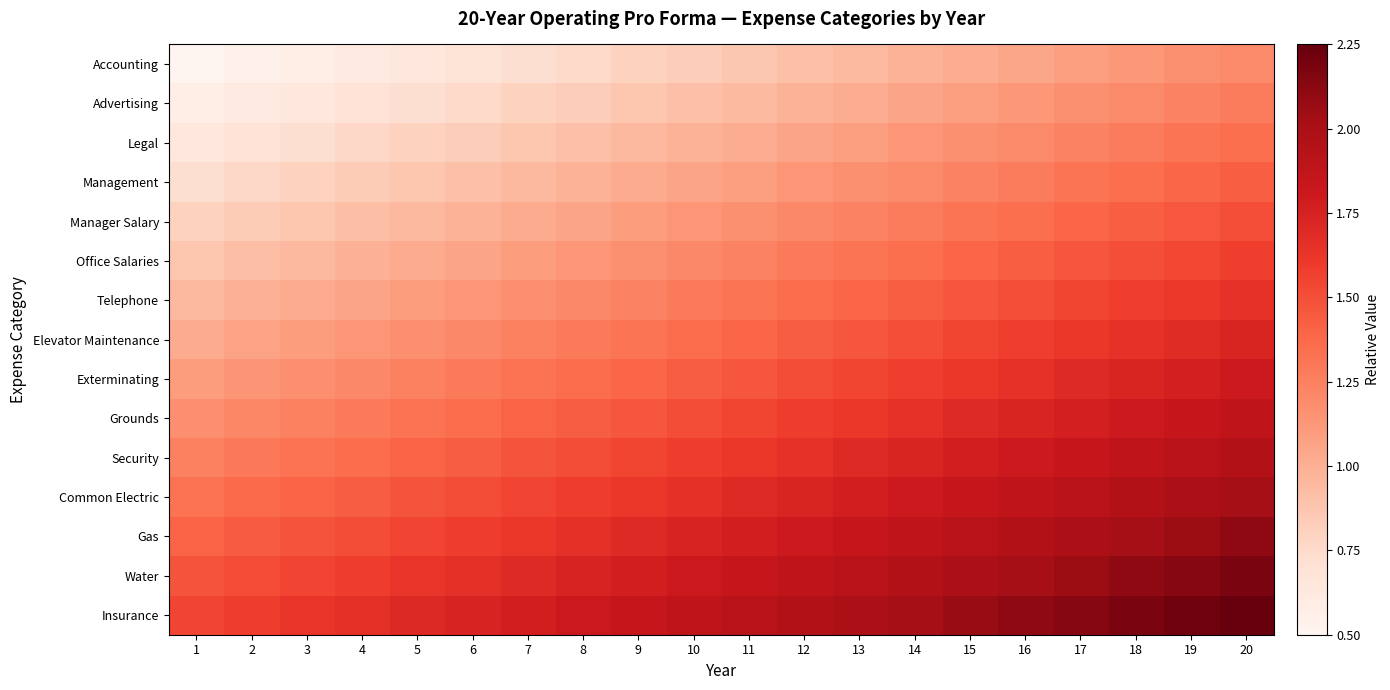

Which series changed the most between 6 and 7?

Manager Salary